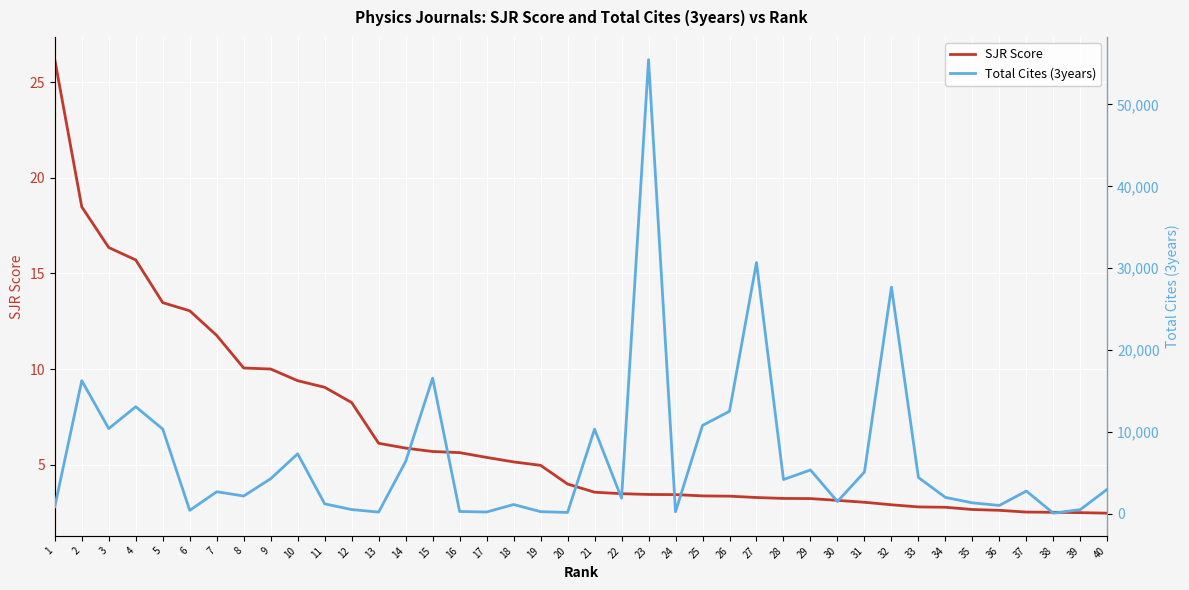

What is the average value of the SJR Score series?

6.6